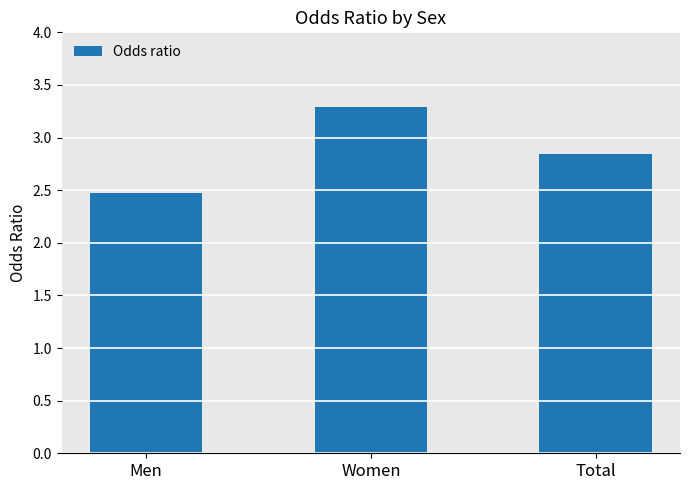

Is it true that the value at Women is 3.3?

True